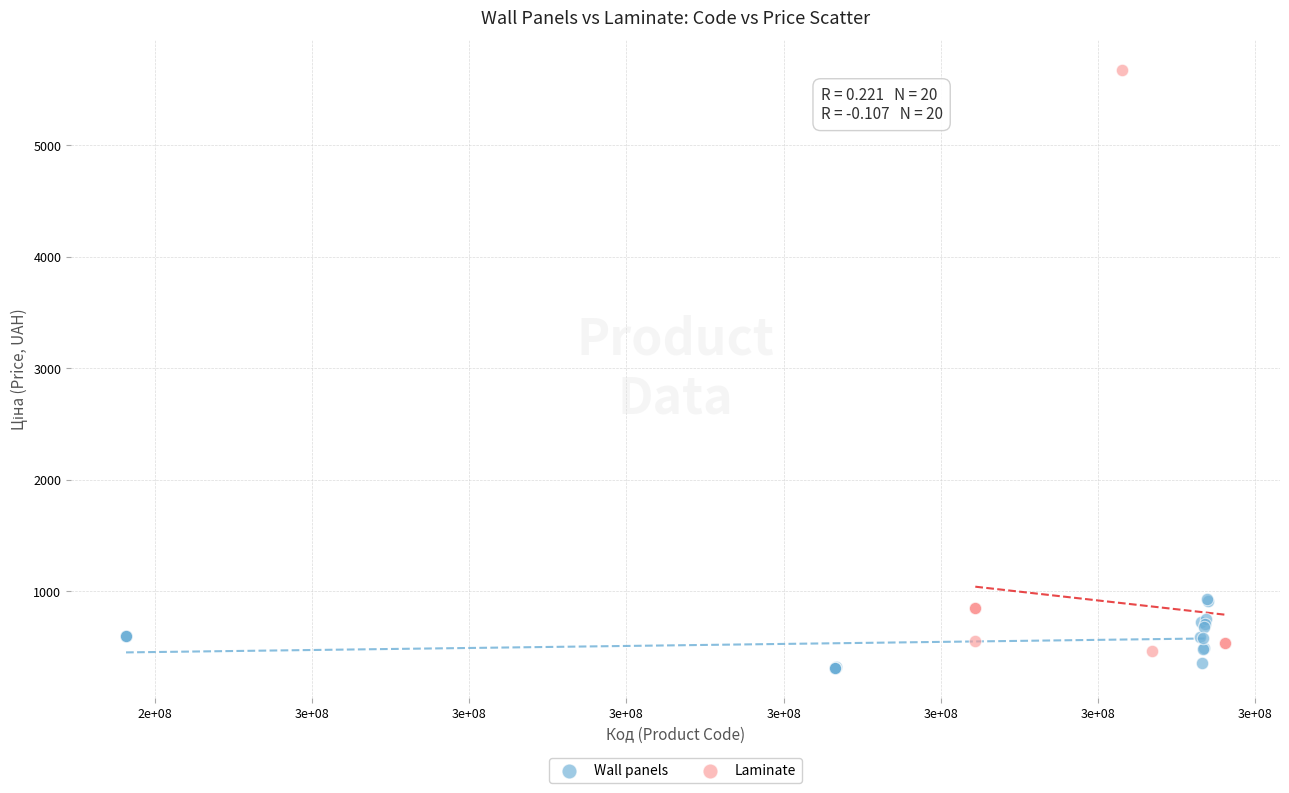

What are all the series names shown in the legend?

Wall panels, Laminate